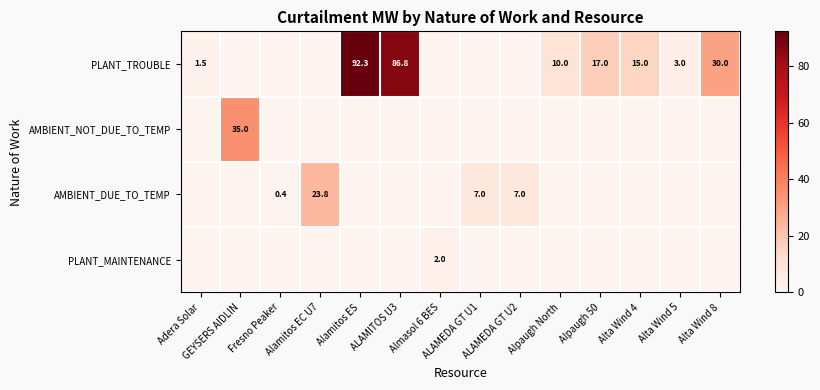

Between Adera Solar and Almasol 6 BES, which is larger?

Adera Solar